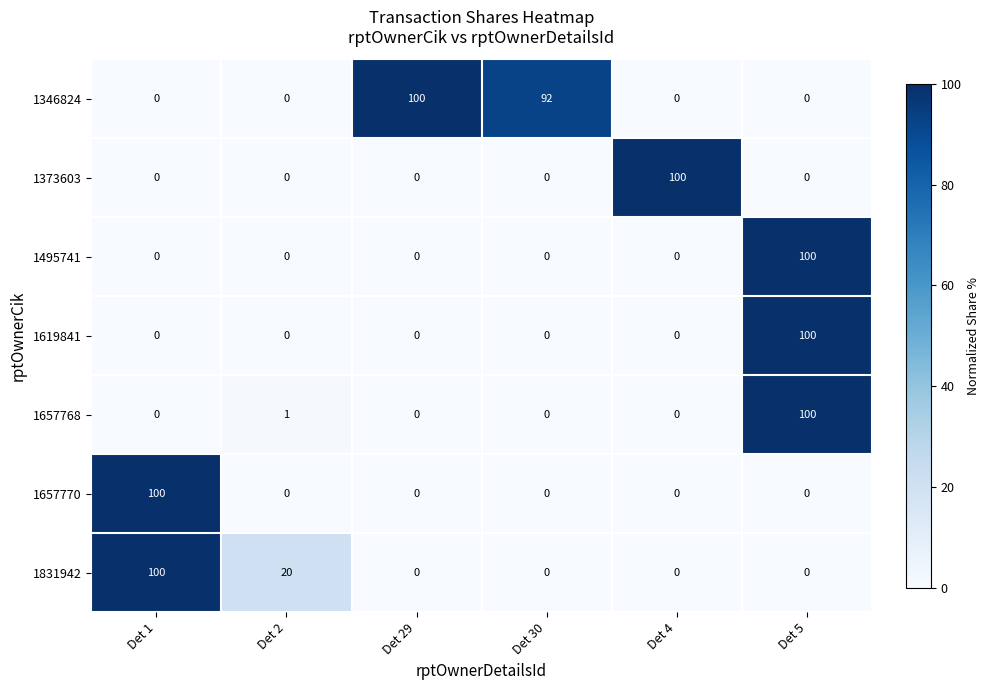

What is the difference between the highest and lowest values at Det 2?

20